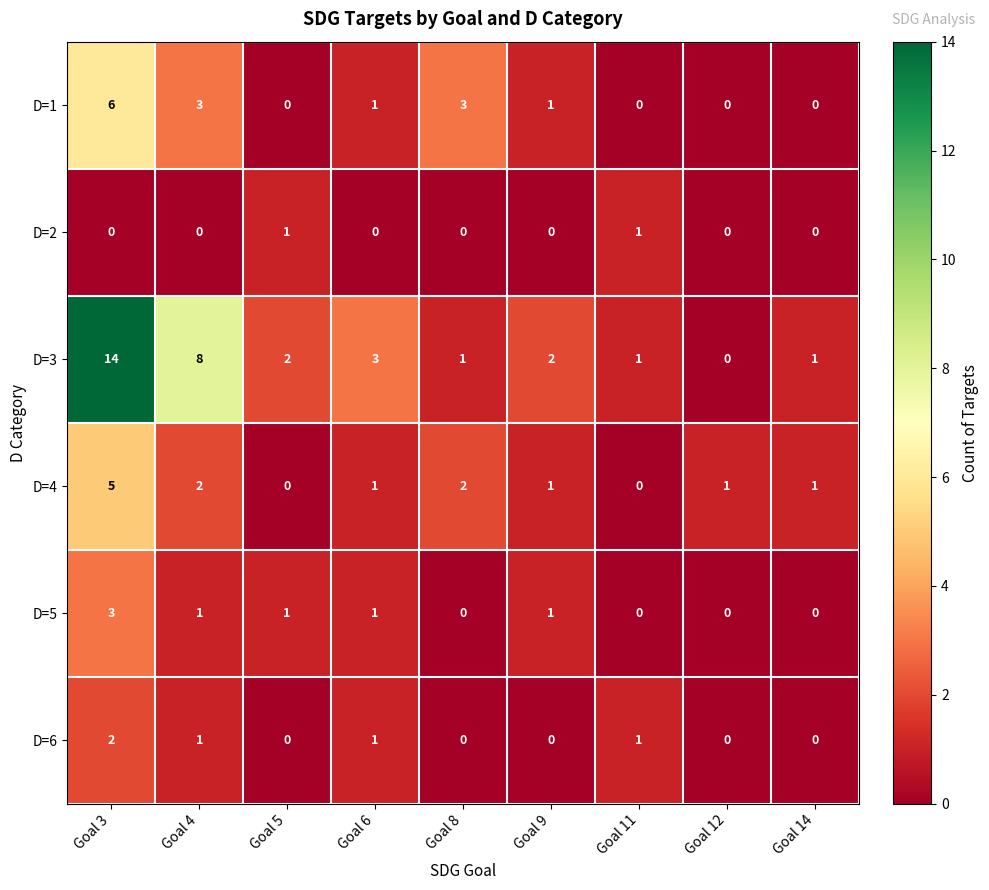

Which series has the widest spread of values?

D=3